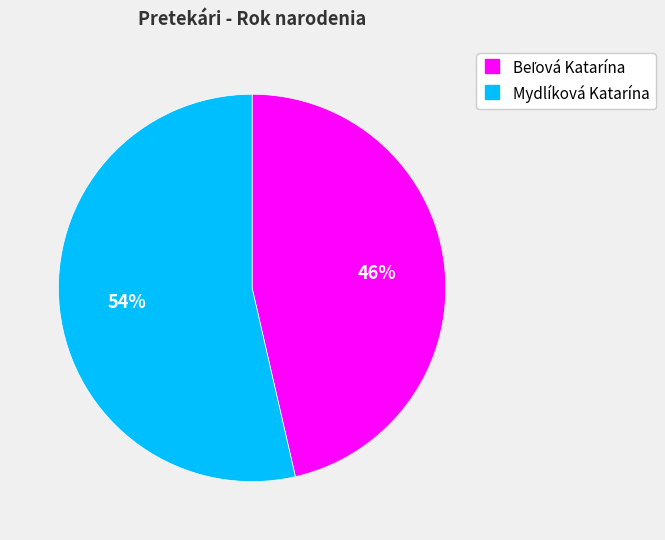

To the nearest percent, what portion does Mydlíková Katarína represent?

54%